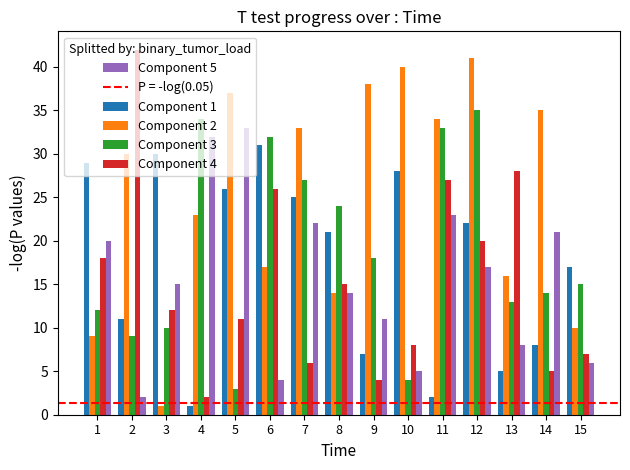

Are the bars grouped side by side (vs. stacked)?

Yes